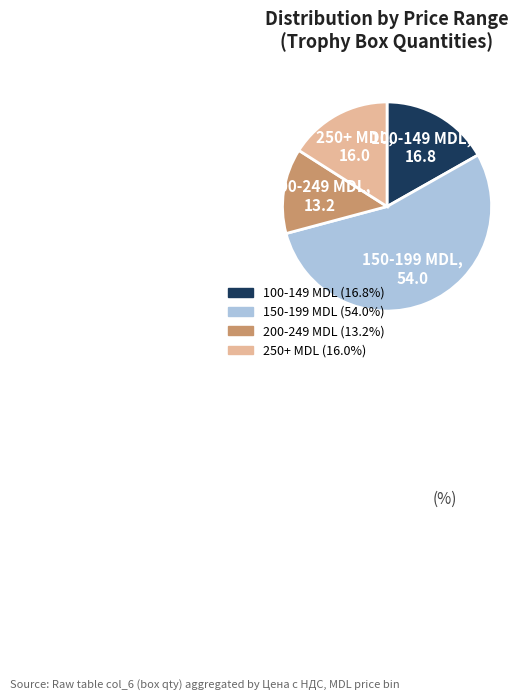

Count the number of slices in the pie.

4